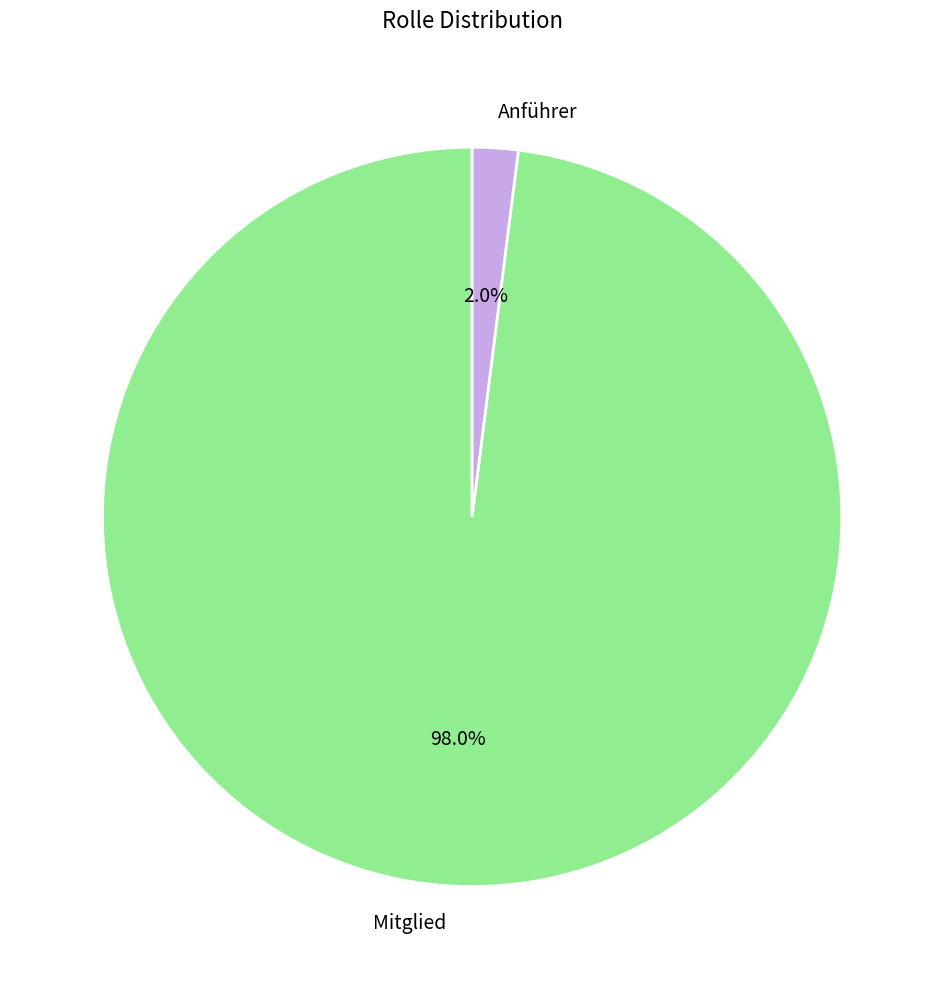

Count the number of slices in the pie.

2